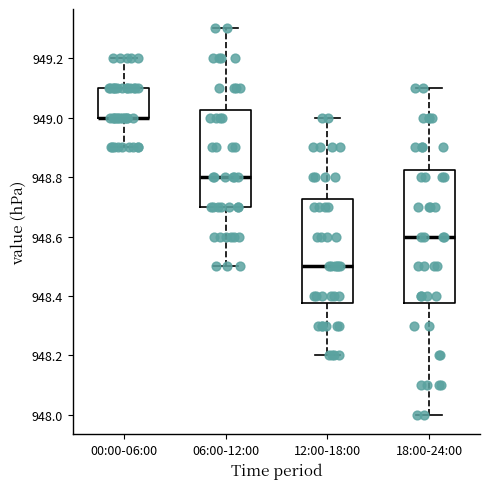

Which box is the tallest, from its lower edge to its upper edge?

18:00-24:00